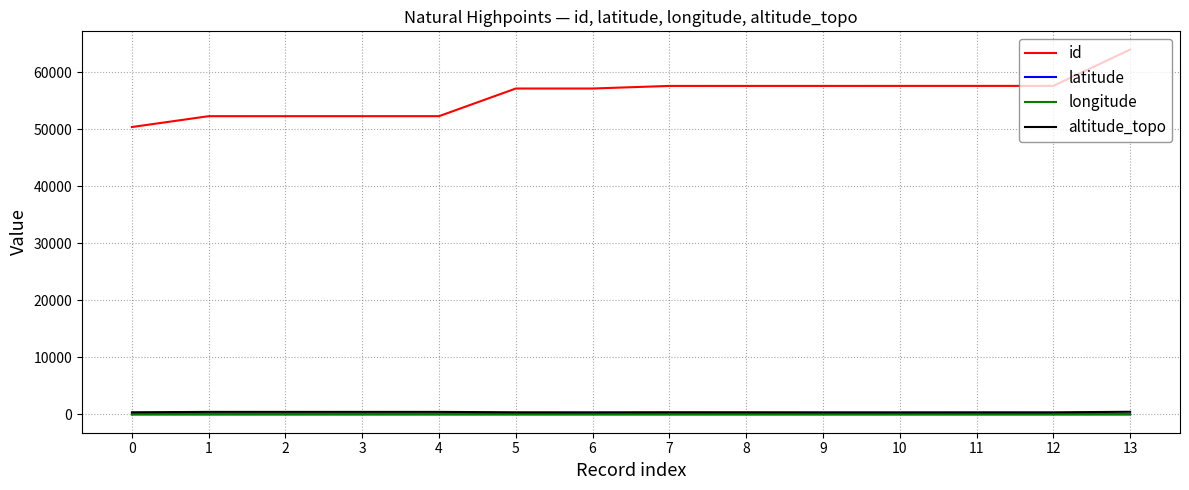

True or false: latitude has a value of -10.7 at 1.

True